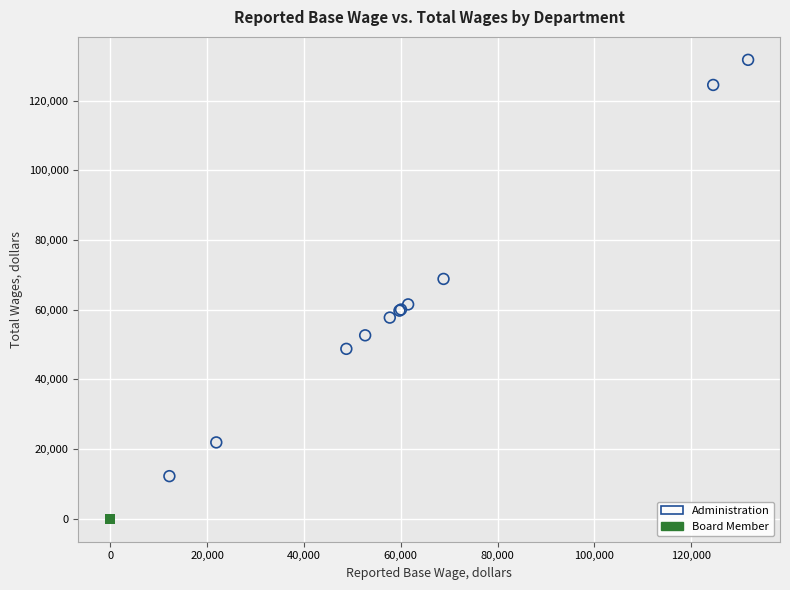

Which series contains the highest Y value?

Administration